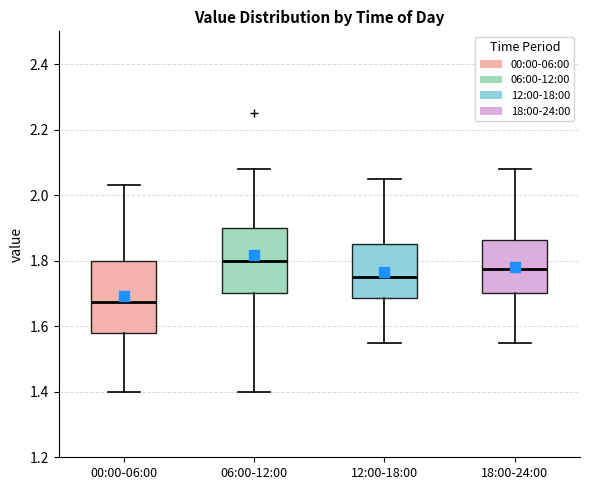

Comparing the boxes themselves (not the whiskers), which one is the tallest?

00:00-06:00